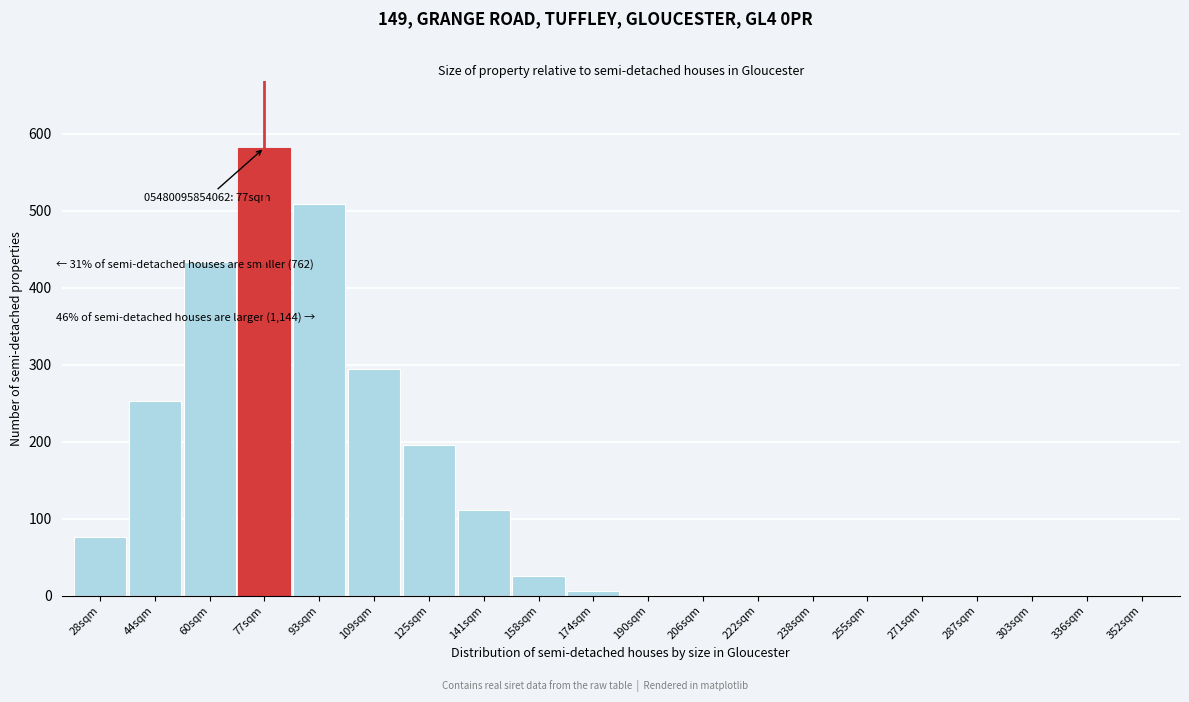

True or false: the data shows 0 at 271sqm.

True